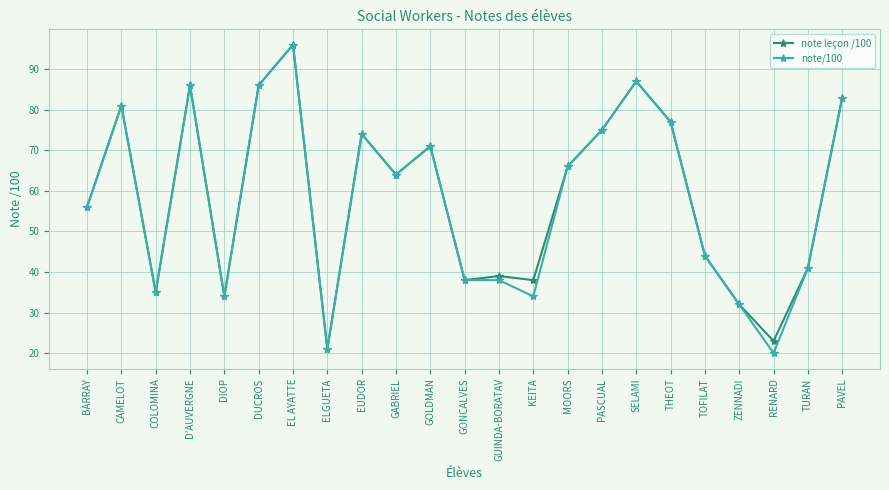

At which category is the sum across all series the highest?

EL AYATTE